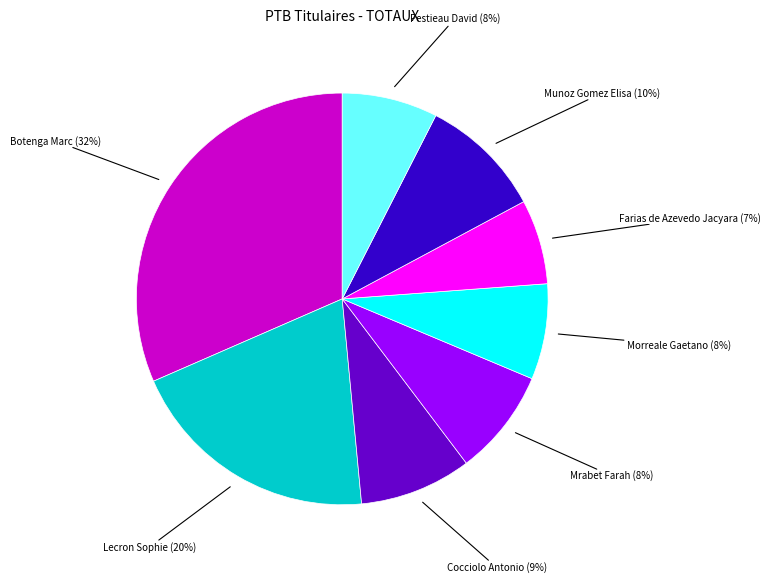

How many slices are in this pie chart?

8